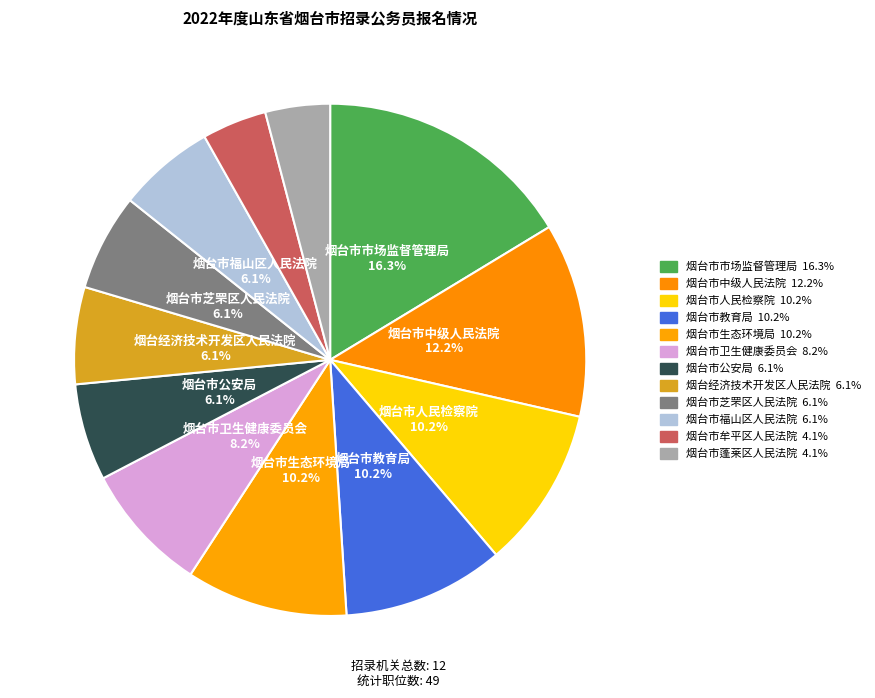

How many segments does this pie chart have?

12